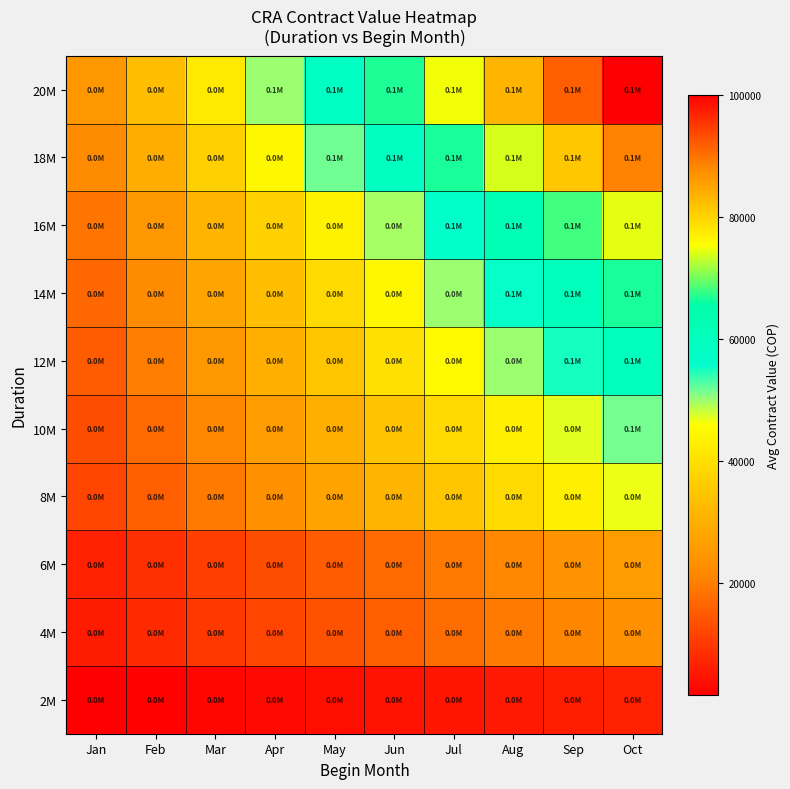

Reading right to left, what are all the values shown in this chart?

2M: Oct=6474.3	Sep=5934.8	Aug=5395.2	Jul=4855.7	Jun=4316.2	May=3776.7	Apr=3237.1	Mar=2697.6	Feb=2158.1	Jan=1618.6
4M: Oct=23314.3	Sep=21371.4	Aug=19428.6	Jul=17485.7	Jun=15542.9	May=13600.0	Apr=11657.1	Mar=9714.3	Feb=7771.4	Jan=5828.6
6M: Oct=25696.4	Sep=23555.1	Aug=21413.7	Jul=19272.3	Jun=17131.0	May=14989.6	Apr=12848.2	Mar=10706.9	Feb=8565.5	Jan=6424.1
8M: Oct=46628.6	Sep=42742.9	Aug=38857.1	Jul=34971.4	Jun=31085.7	May=27200.0	Apr=23314.3	Mar=19428.6	Feb=15542.9	Jan=11657.1
10M: Oct=51428.6	Sep=47142.9	Aug=42857.1	Jul=38571.4	Jun=34285.7	May=30000.0	Apr=25714.3	Mar=21428.6	Feb=17142.9	Jan=12857.1
12M: Oct=59926.3	Sep=54932.4	Aug=49938.6	Jul=44944.7	Jun=39950.9	May=34957.0	Apr=29963.2	Mar=24969.3	Feb=19975.4	Jan=14981.6
14M: Oct=66514.3	Sep=60971.4	Aug=55428.6	Jul=49885.7	Jun=44342.9	May=38800.0	Apr=33257.1	Mar=27714.3	Feb=22171.4	Jan=16628.6
16M: Oct=74285.7	Sep=68095.2	Aug=61904.8	Jul=55714.3	Jun=49523.8	May=43333.3	Apr=37142.9	Mar=30952.4	Feb=24761.9	Jan=18571.4
18M: Oct=88571.4	Sep=81190.5	Aug=73809.5	Jul=66428.6	Jun=59047.6	May=51666.7	Apr=44285.7	Mar=36904.8	Feb=29523.8	Jan=22142.9
20M: Oct=100000.0	Sep=91666.7	Aug=83333.3	Jul=75000.0	Jun=66666.7	May=58333.3	Apr=50000.0	Mar=41666.7	Feb=33333.3	Jan=25000.0